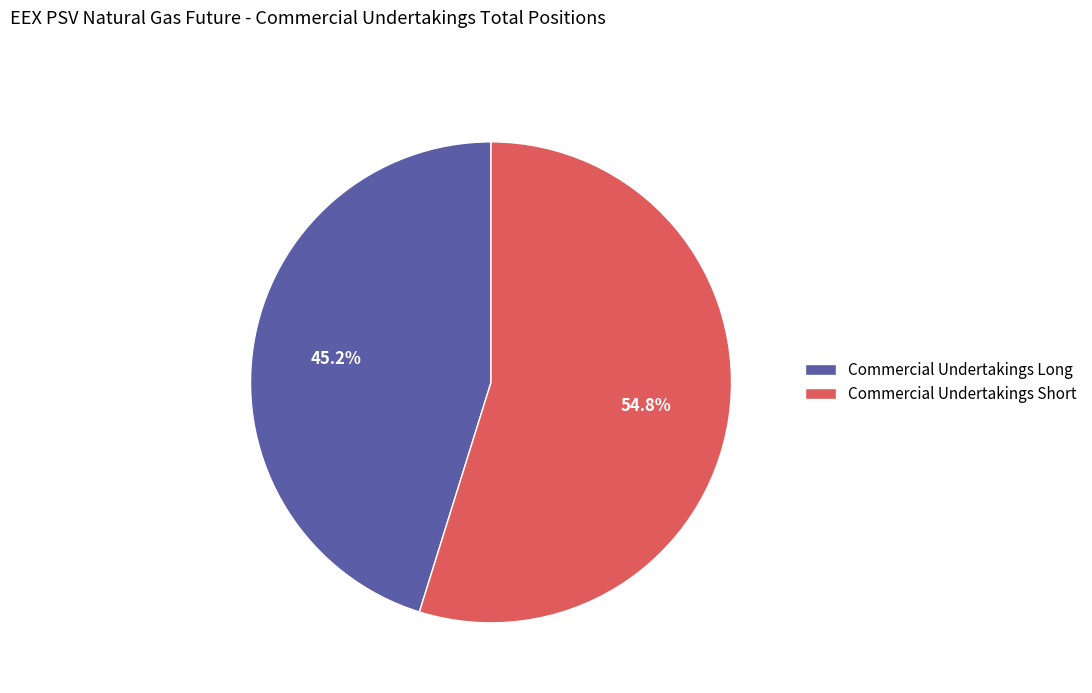

The Commercial Undertakings Short slice represents 55% of the pie. True or false?

True